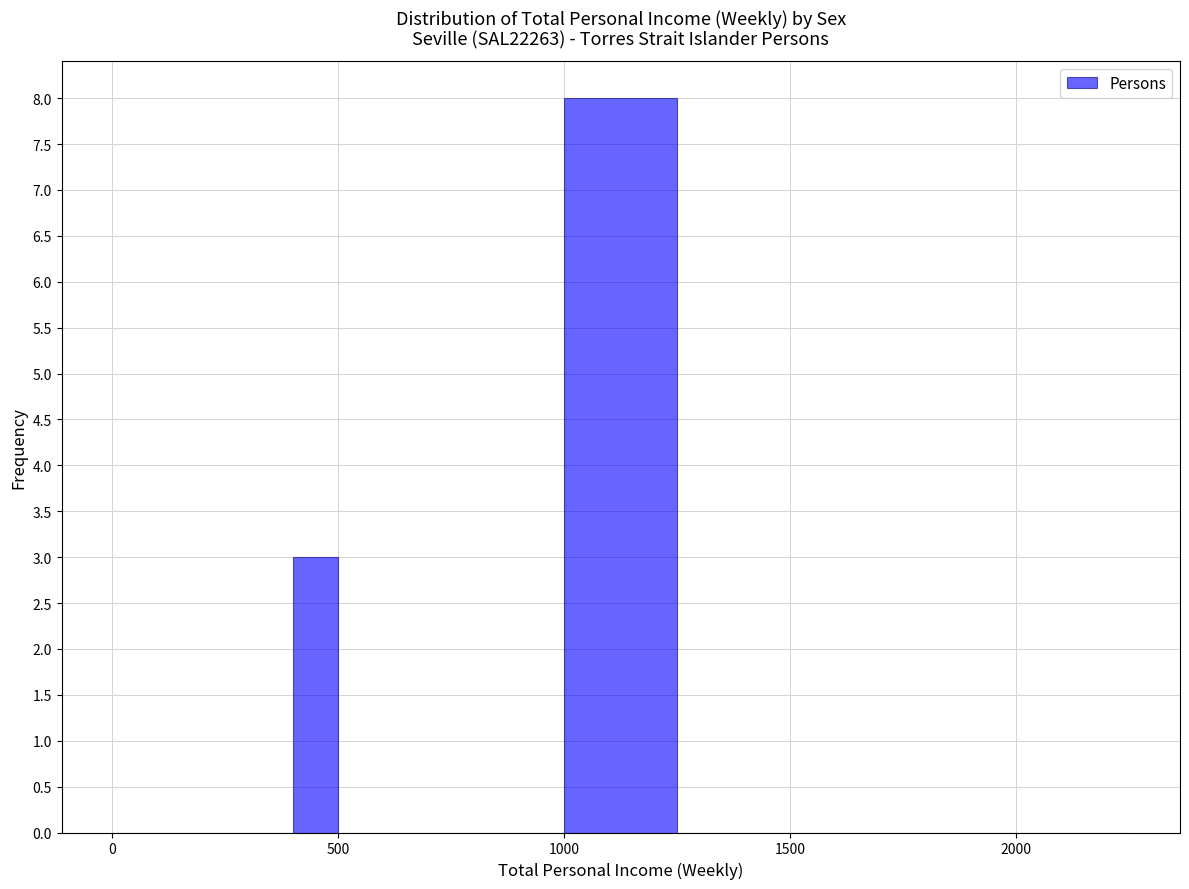

Around what value on the x-axis is the tallest bar? Give the approximate position of its centre, as read against the axis.

1150